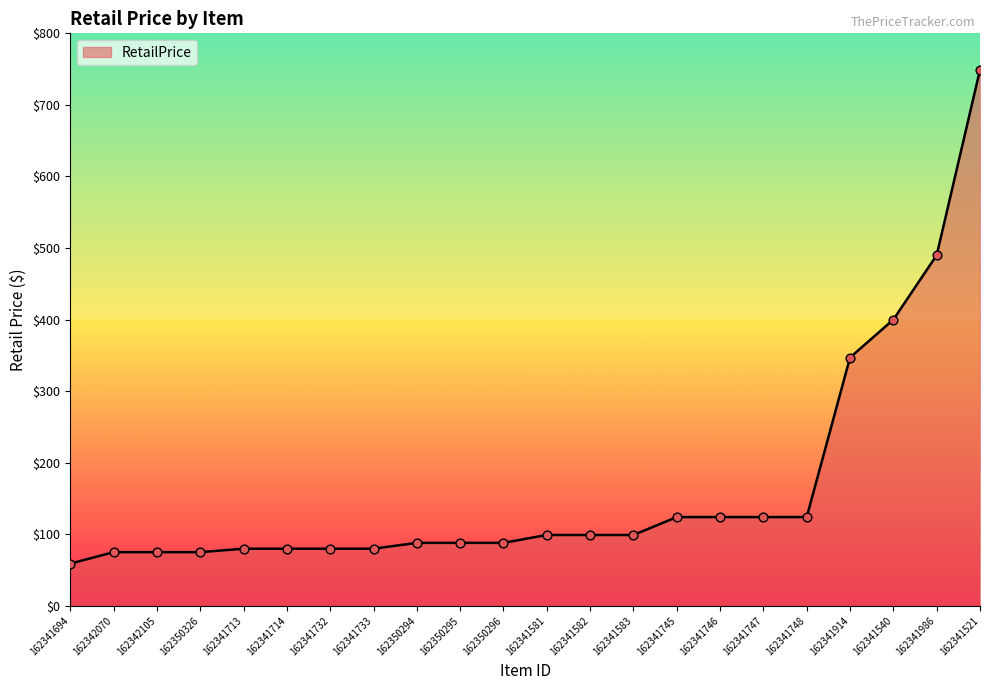

Between 162341694 and 162341732, which is larger?

162341732